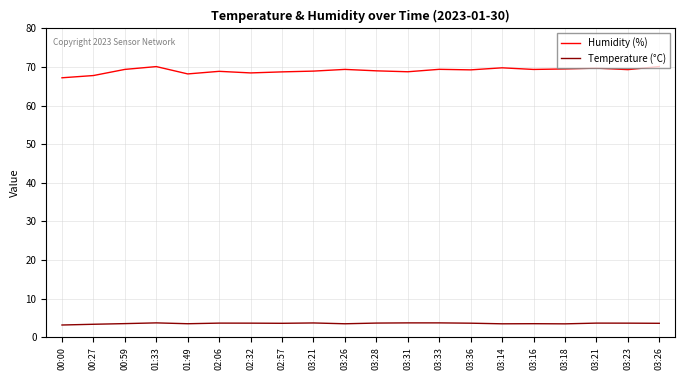

Is this an area chart (filled region under the line)?

No